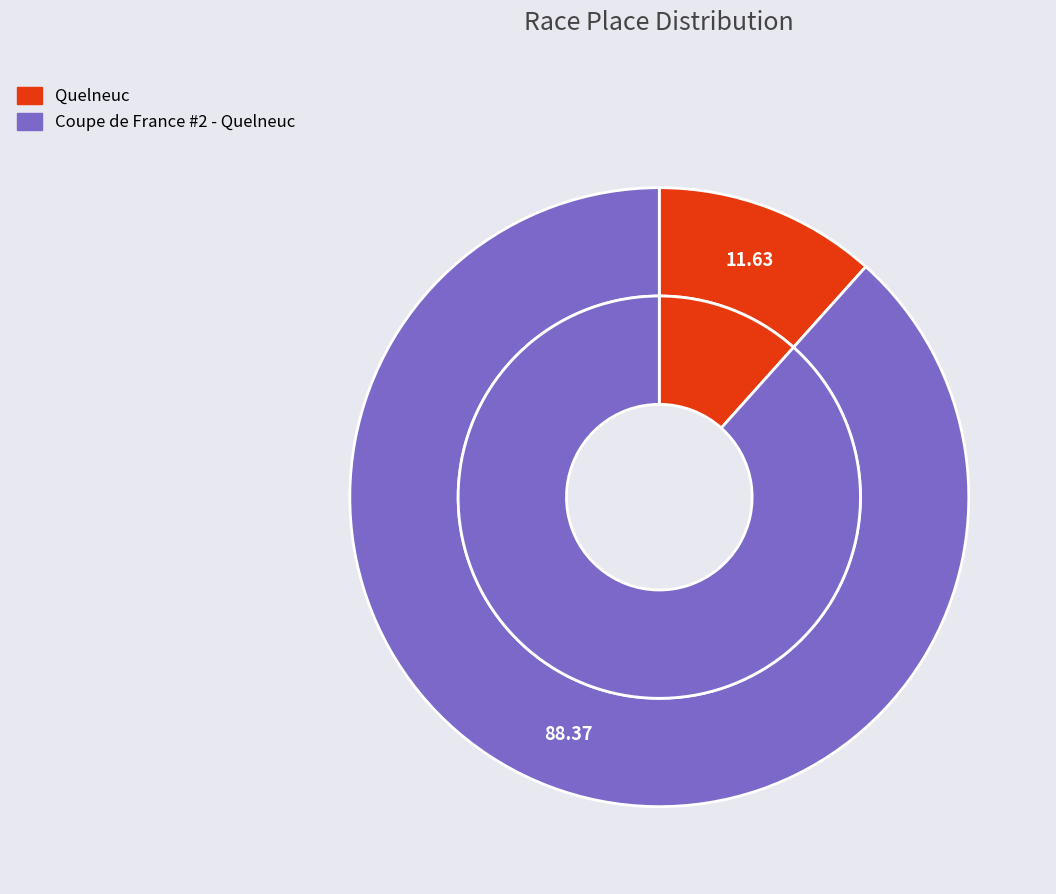

What percentage is NOT represented by Coupe de France #2 - Quelneuc?

11.6%